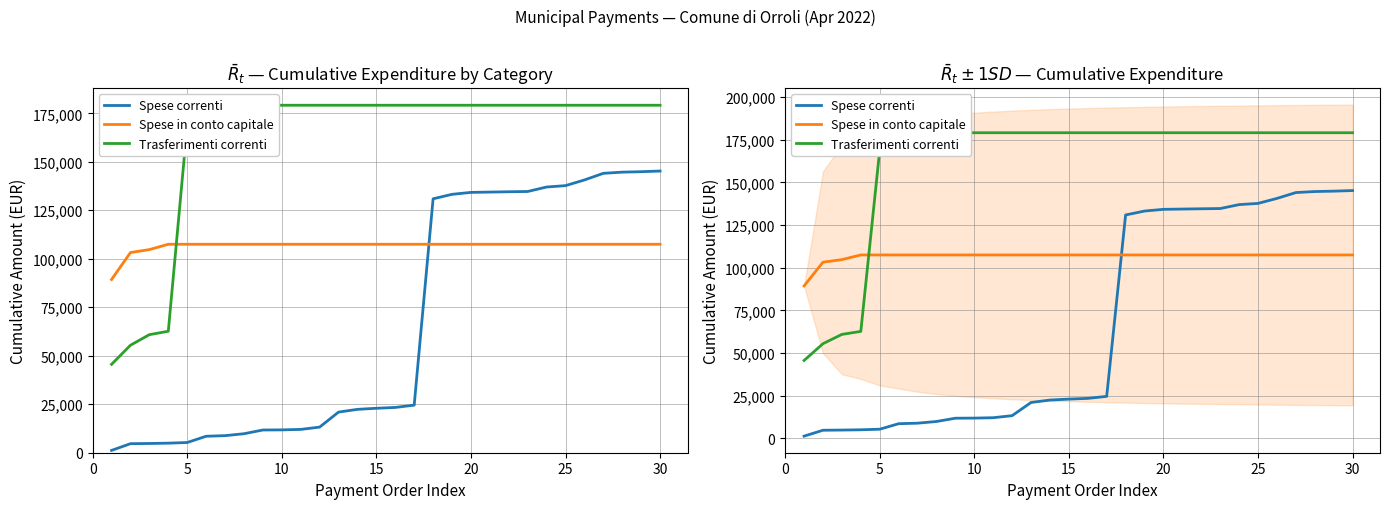

True or false: Trasferimenti correnti and Spese correnti cross at least once.

False